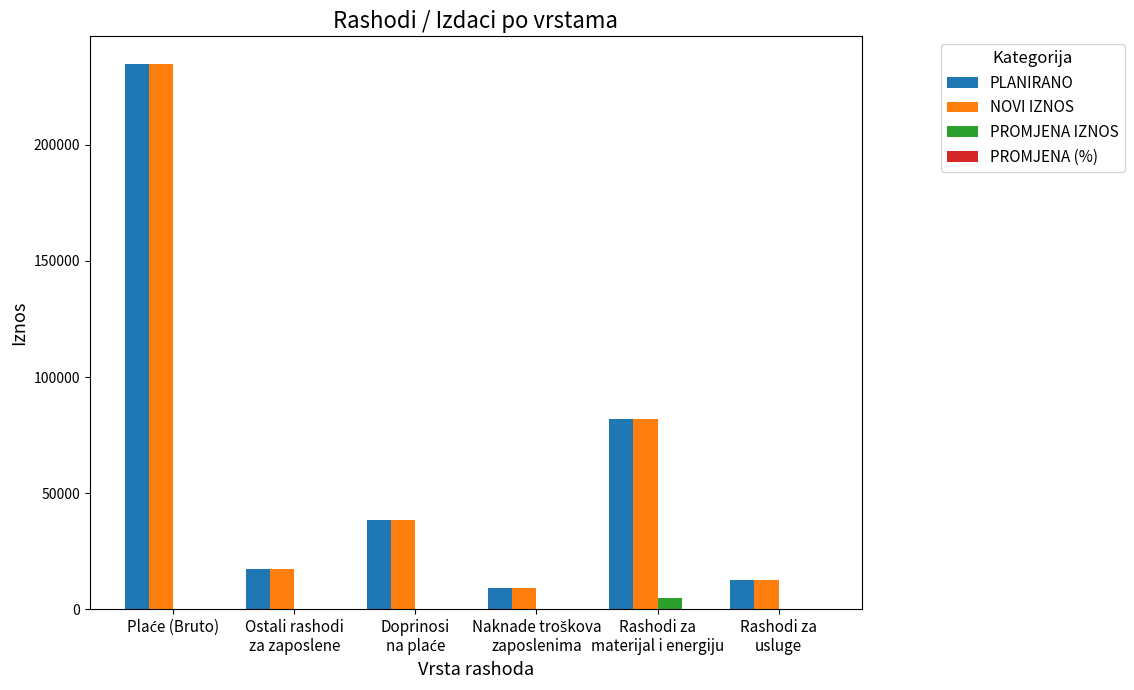

What is the greatest value displayed?

235000.0